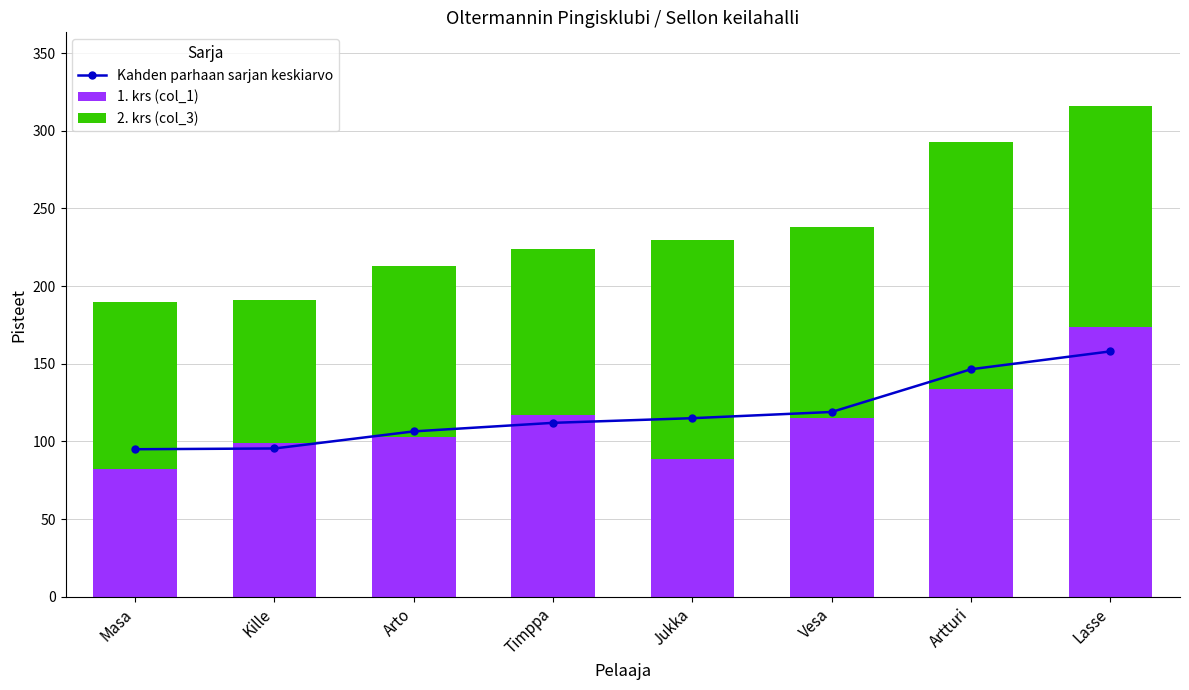

What is the difference between the 1. krs (col_1) values at Jukka and Timppa?

28